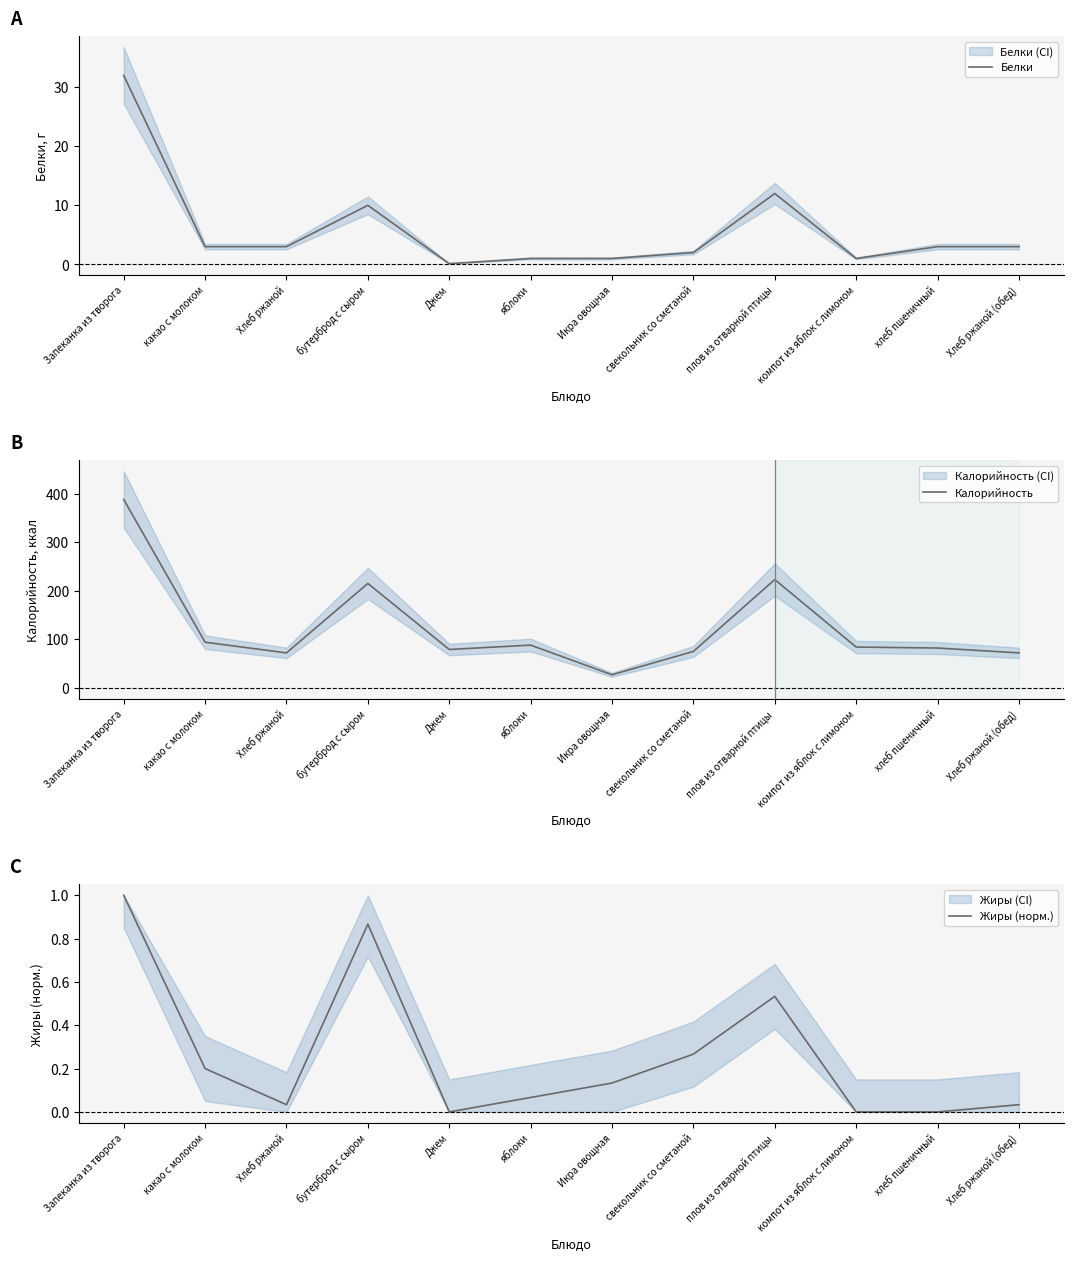

What is the label of the 2nd point from the left?

какао с молоком